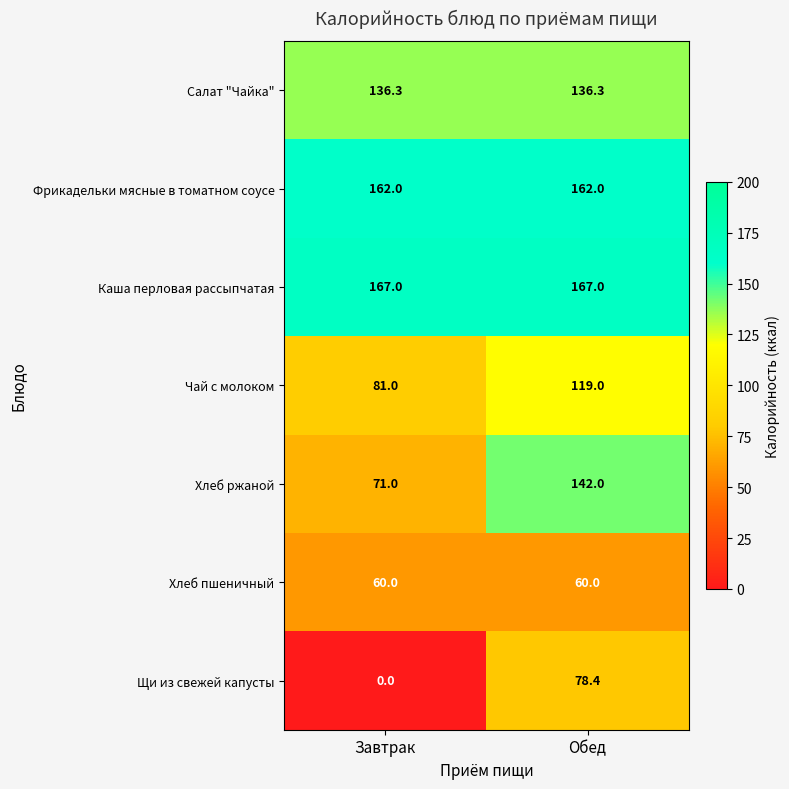

At how many categories does at least one series exceed 61?

2